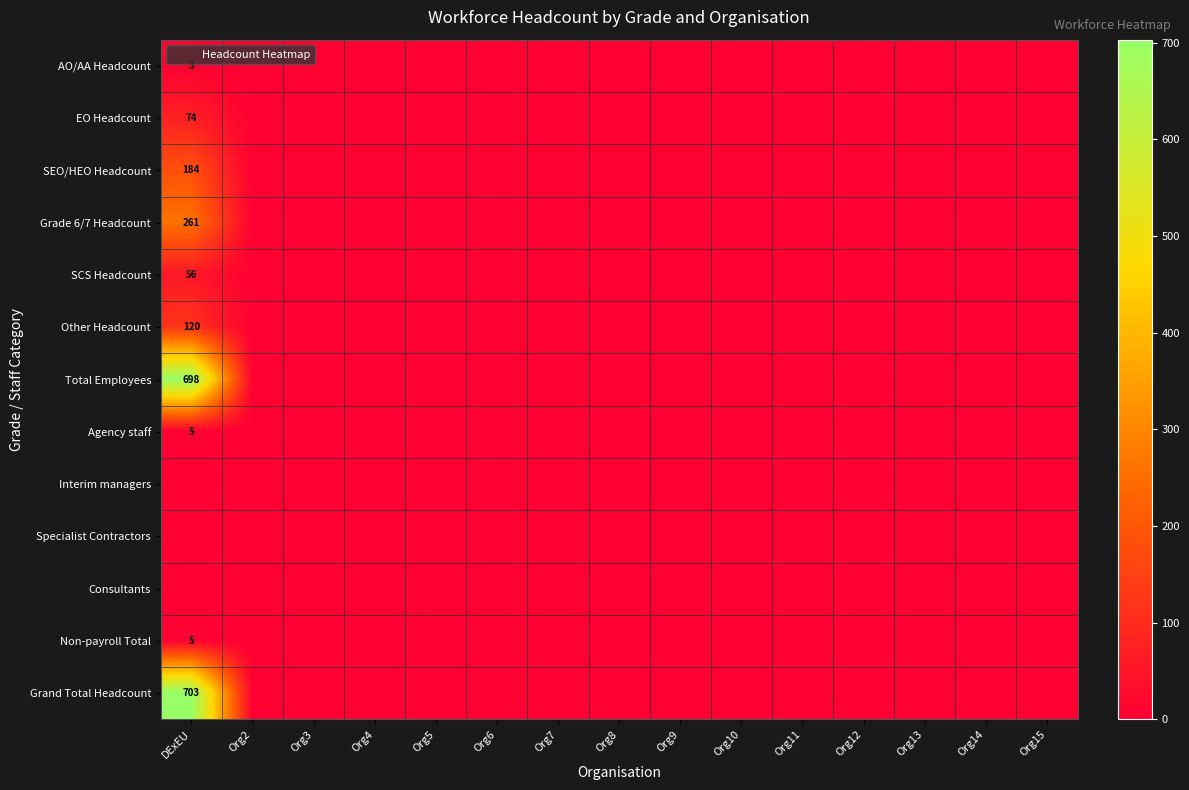

True or false: Grade 6/7 Headcount has a value of 0 at Org11.

True